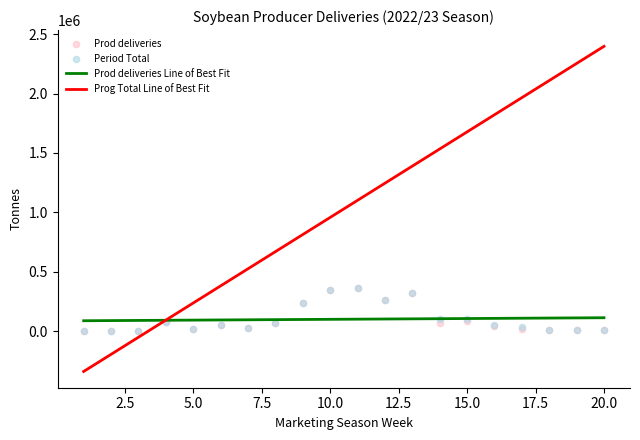

What is the lowest value of the Prod deliveries Line of Best Fit series?

86796.4